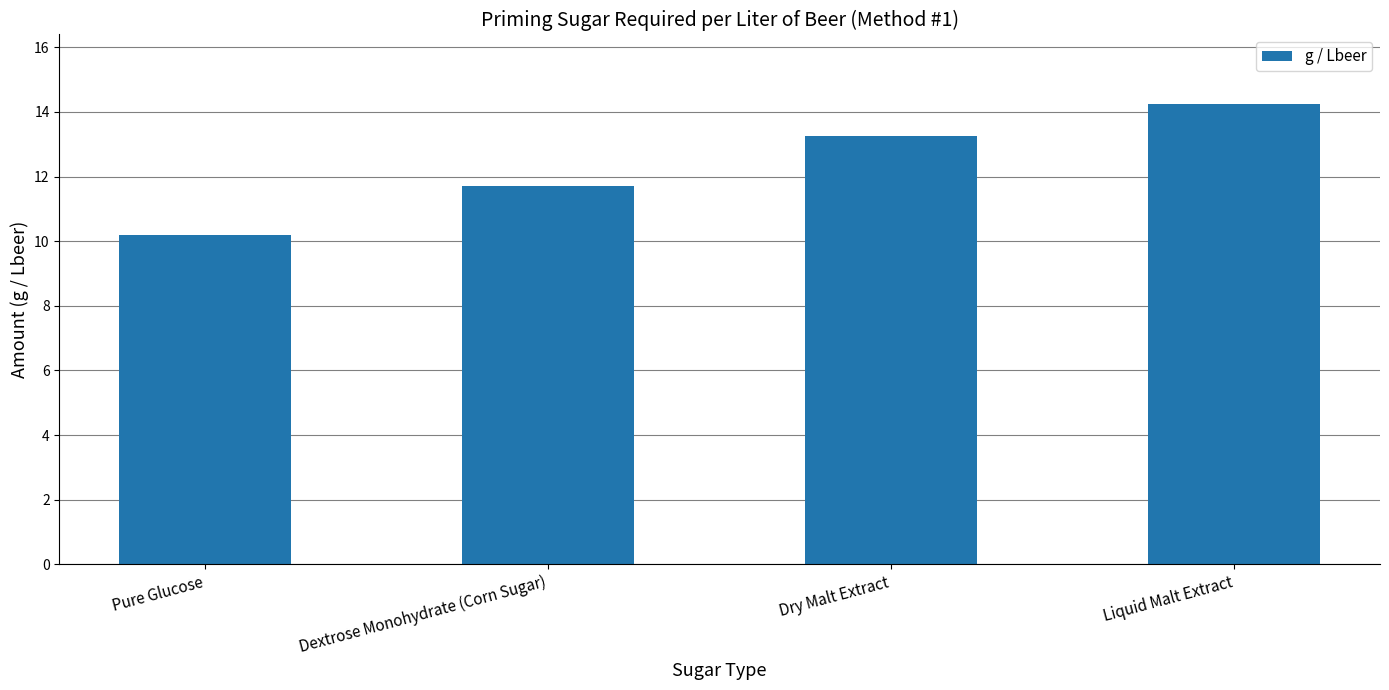

Is it true that the value at Liquid Malt Extract is 7.9?

False